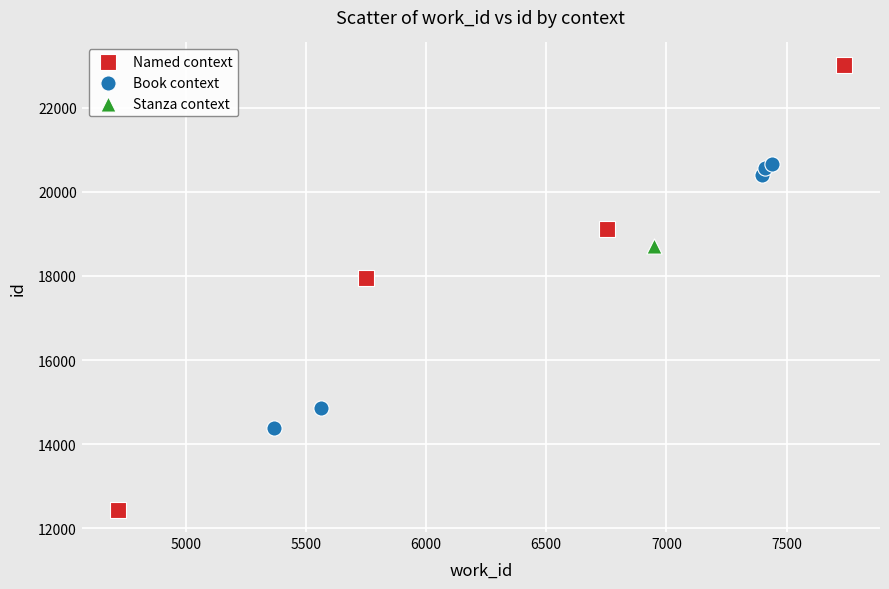

Which series contains the lowest Y value?

Named context